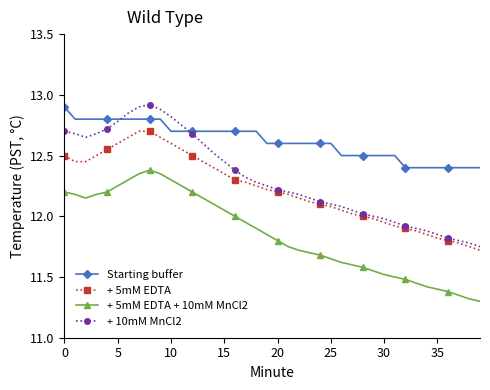

How many data points does each series have?

40